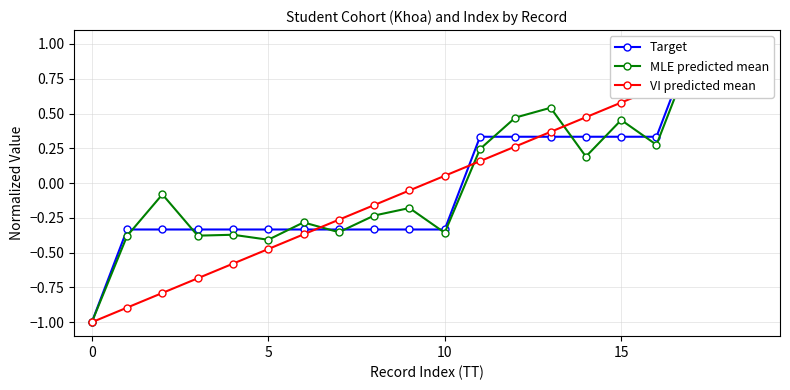

How many intersections are there between VI predicted mean and MLE predicted mean?

5